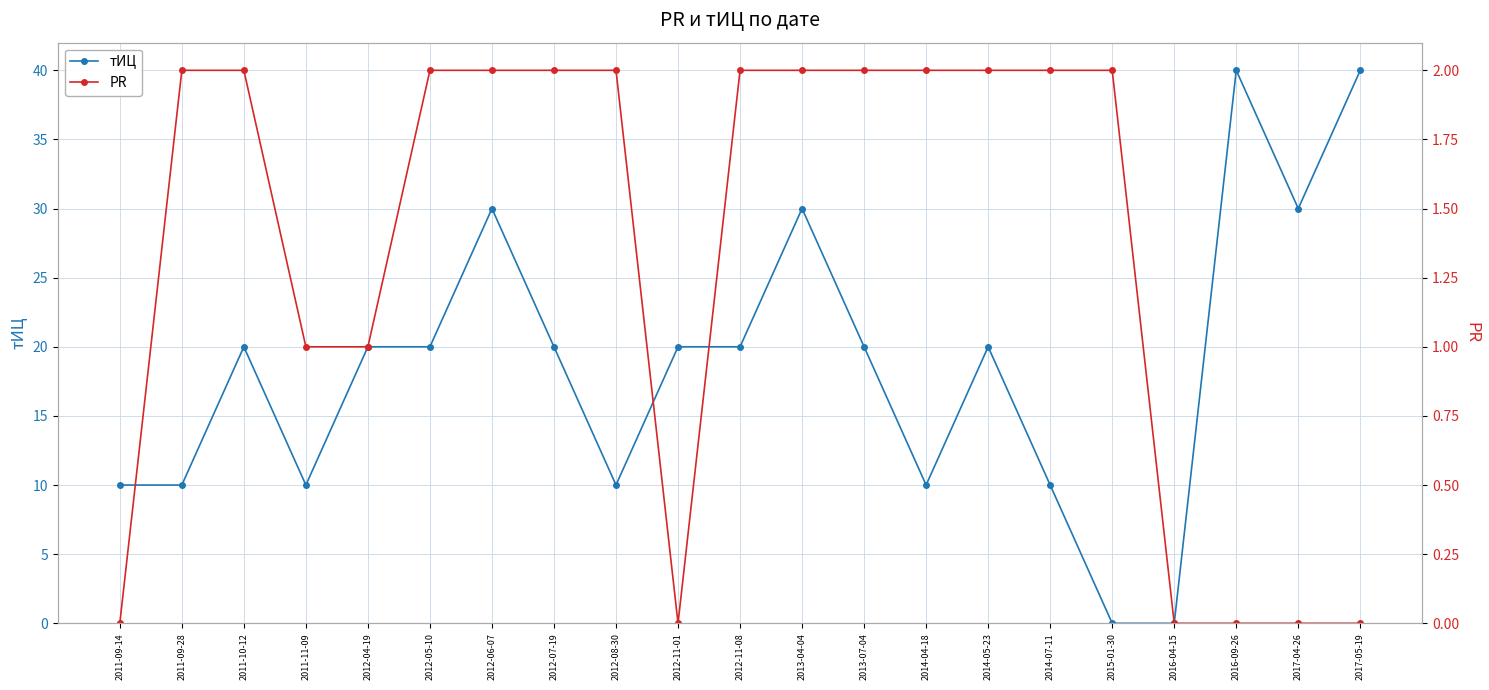

What is the label of the 16th point from the left?

2014-07-11